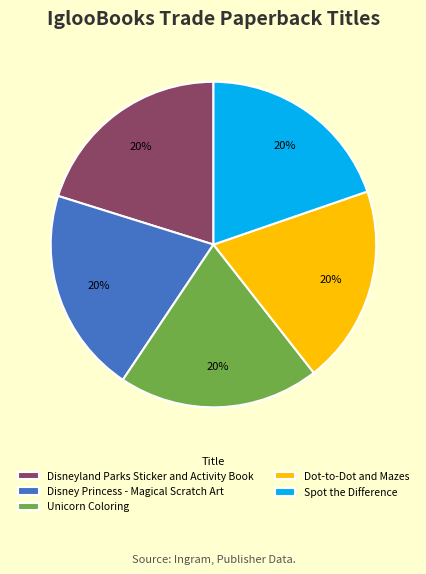

To the nearest percent, what portion does Unicorn Coloring represent?

20%